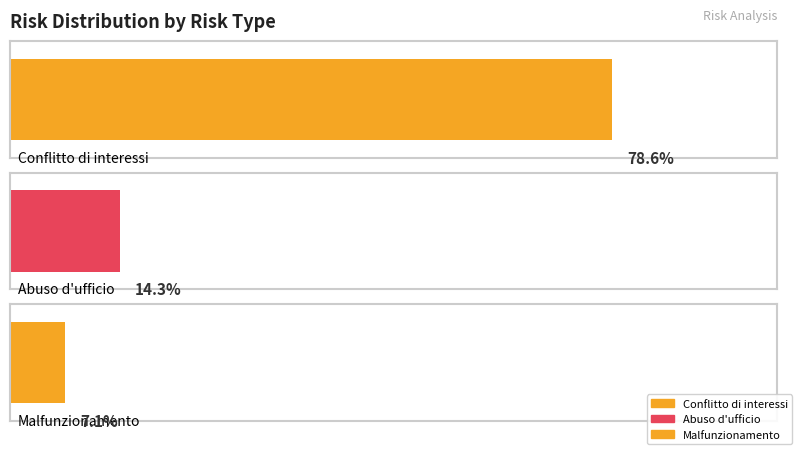

What position from the left is Abuso d'ufficio?

2